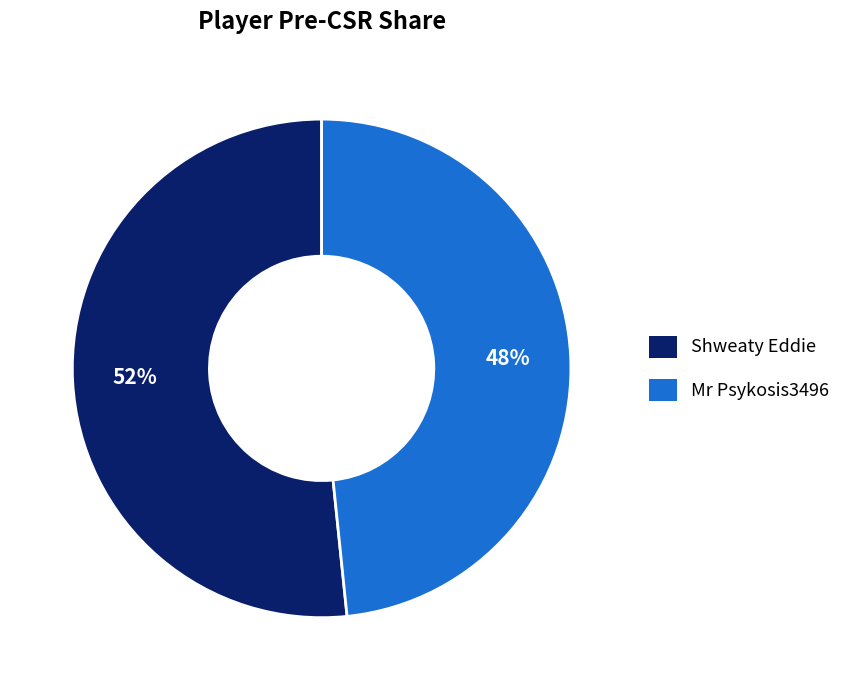

To the nearest percent, what is the average slice percentage?

50%